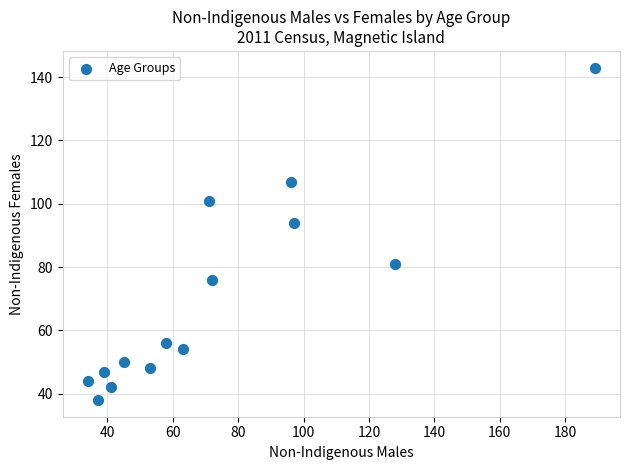

What is the range of X values (max minus min)?

155